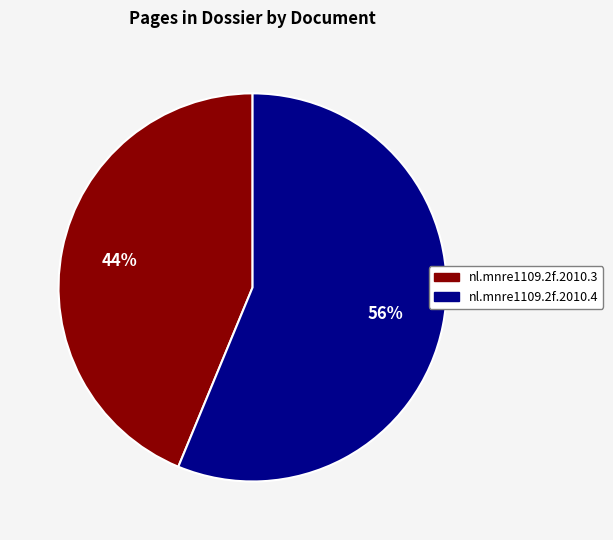

Approximately how many times larger is the value at nl.mnre1109.2f.2010.4 compared to nl.mnre1109.2f.2010.3?

1.3